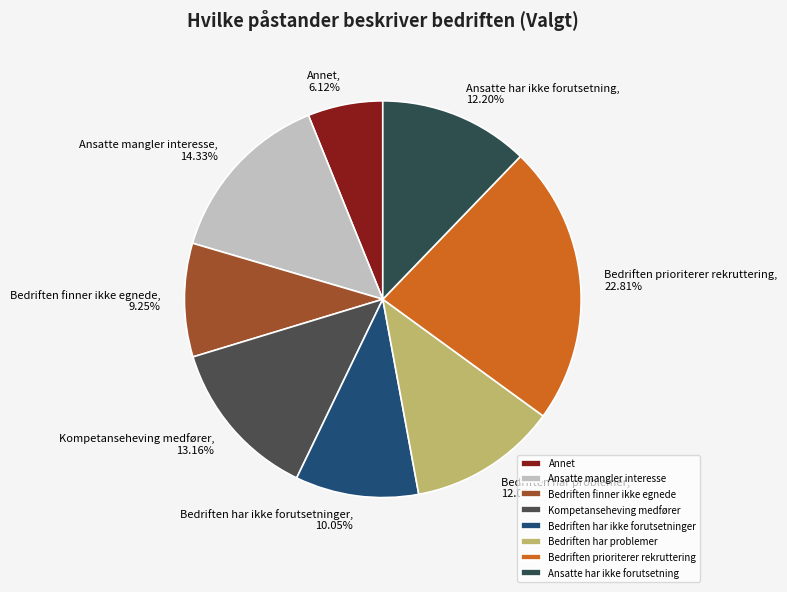

To the nearest percent, what is the difference between the largest and smallest slice percentages?

17%